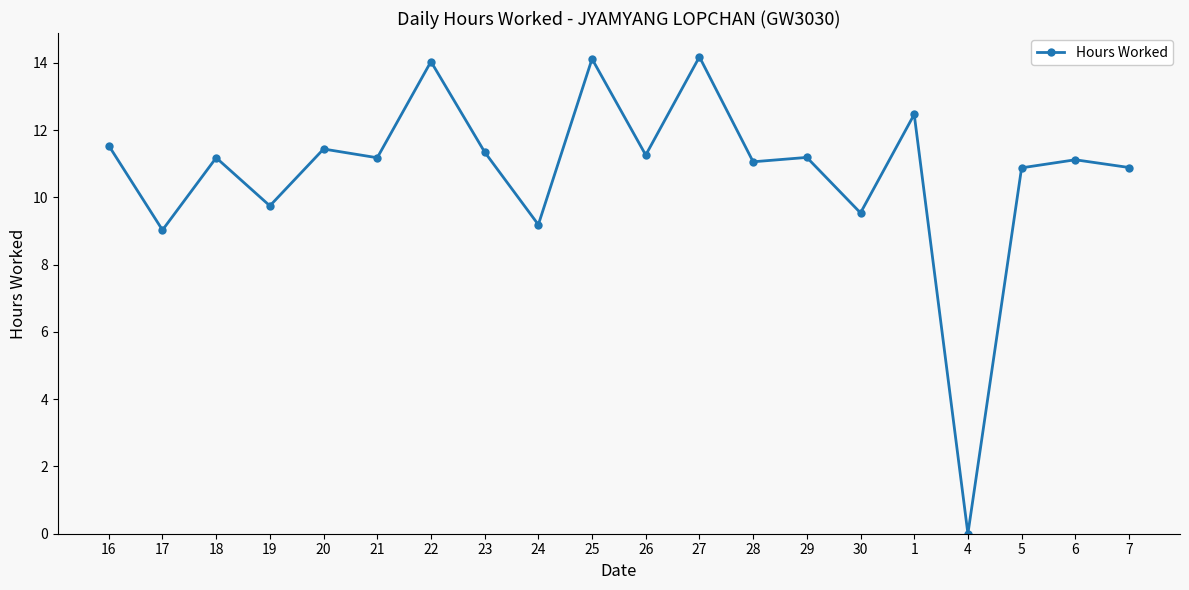

What is the label of the 18th point from the left?

5